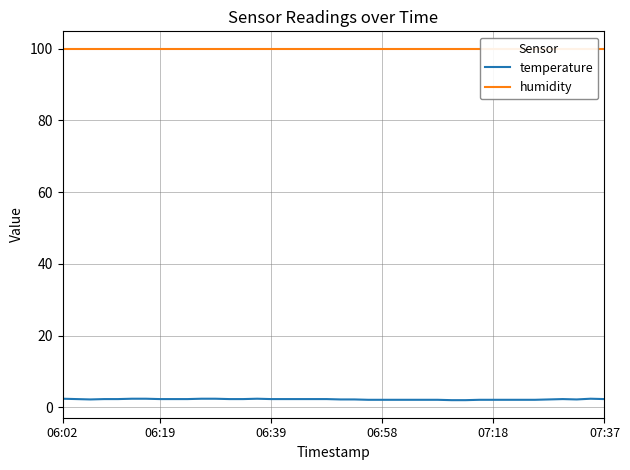

Rank the series at 33 from highest to lowest value.

humidity, temperature